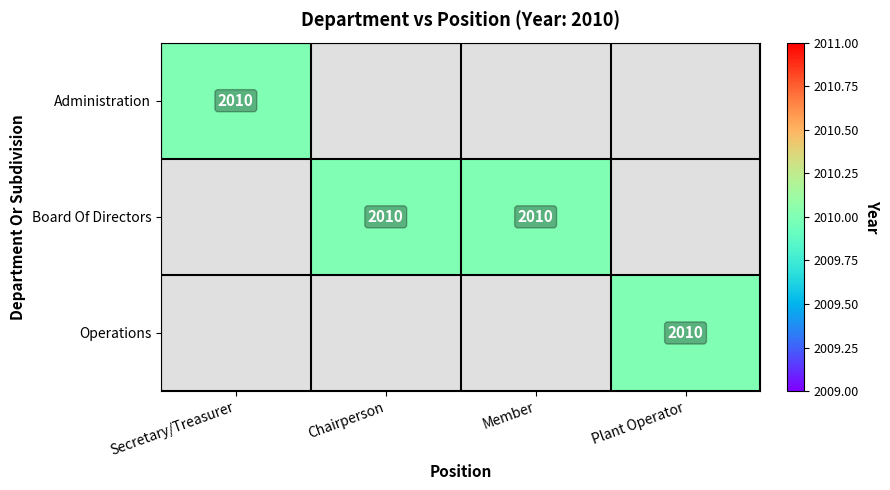

True or false: Administration has a value of 3368 at Secretary/Treasurer.

False